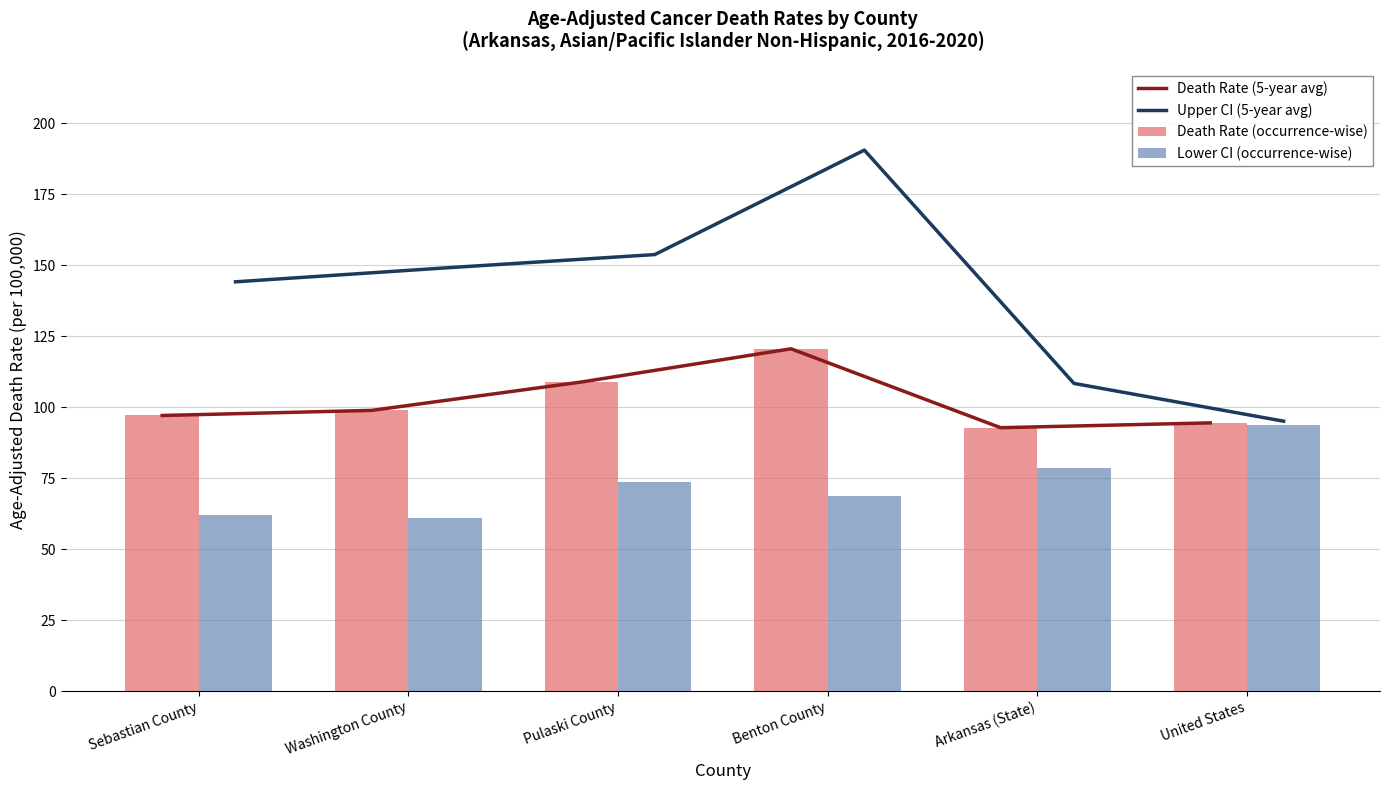

Which category has the lowest value in the Death Rate (5-year avg) series?

Arkansas (State)